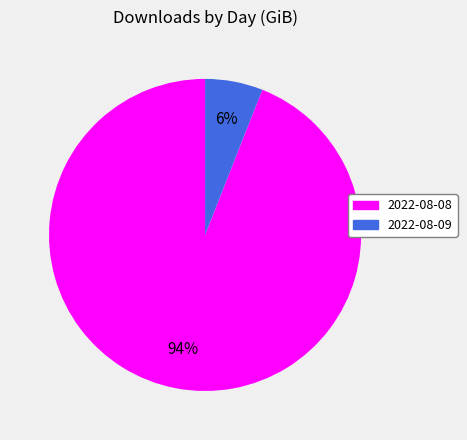

Is the sum of 2022-08-09 and 2022-08-08 greater than half?

Yes